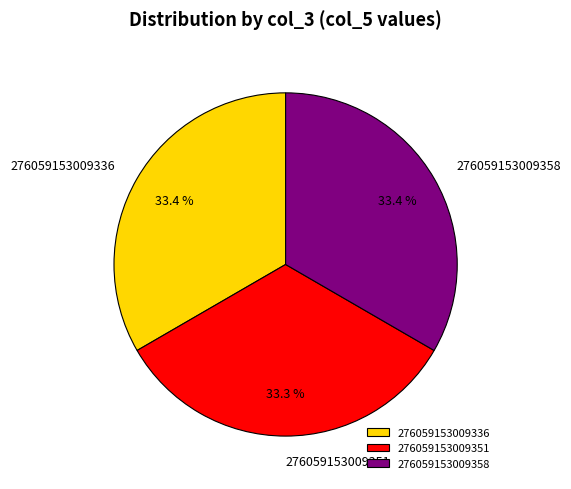

To the nearest percent, what portion does 276059153009358 represent?

33%